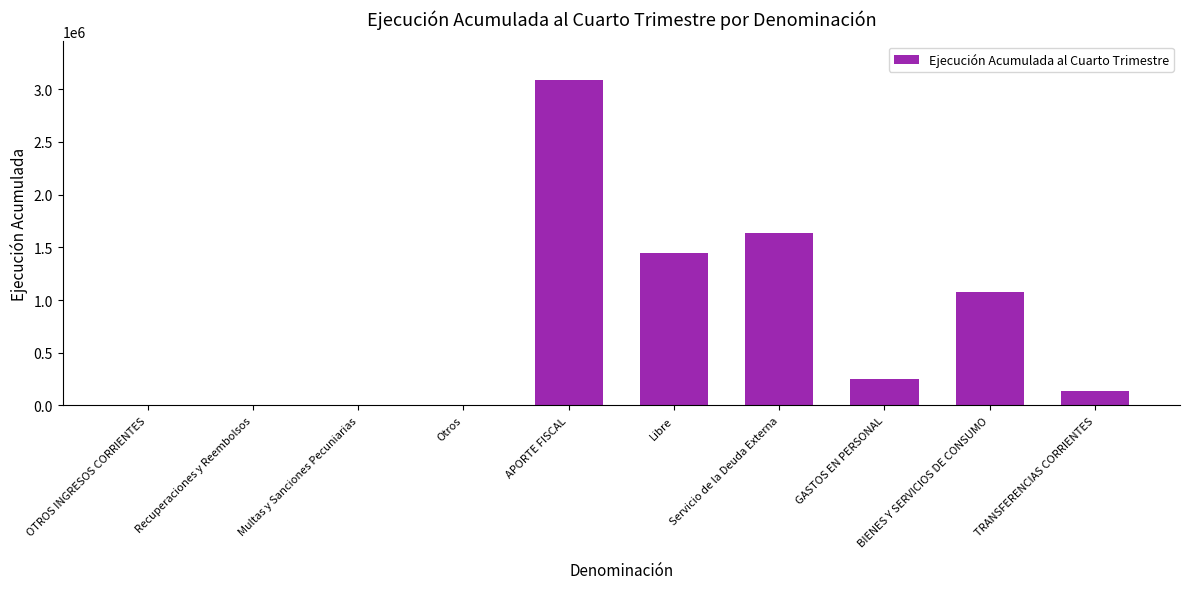

What is the maximum value shown in the chart?

3084000